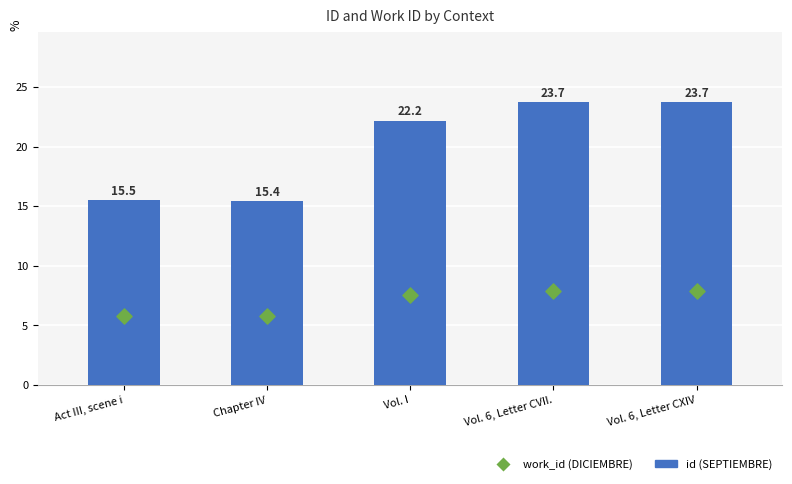

What are all the series names shown in the legend?

id, work_id